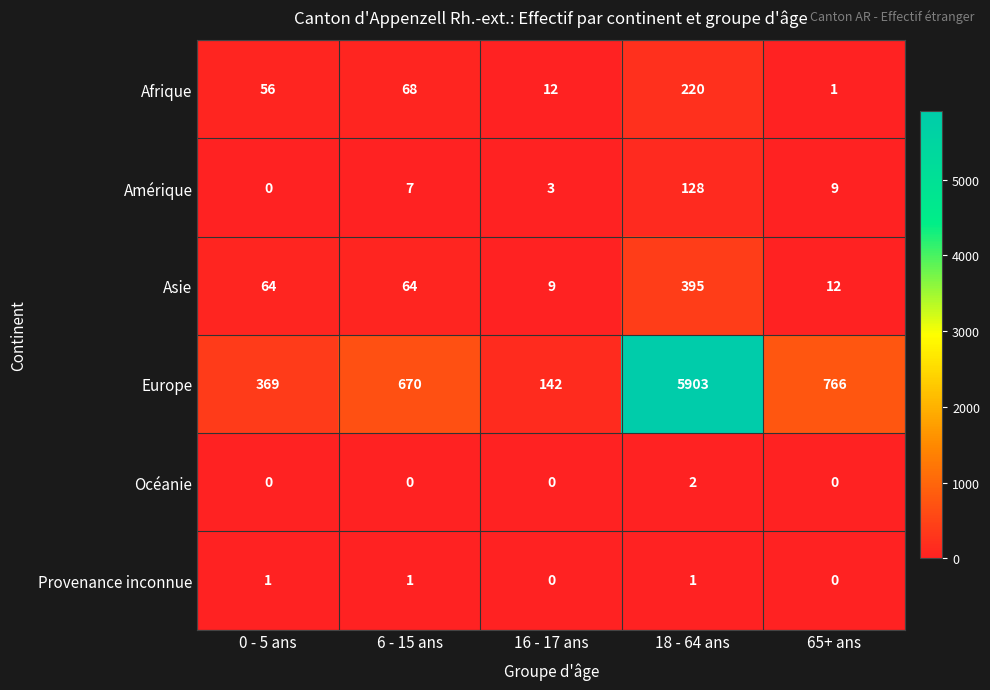

What is the difference between the highest and lowest values at 18 - 64 ans?

5902